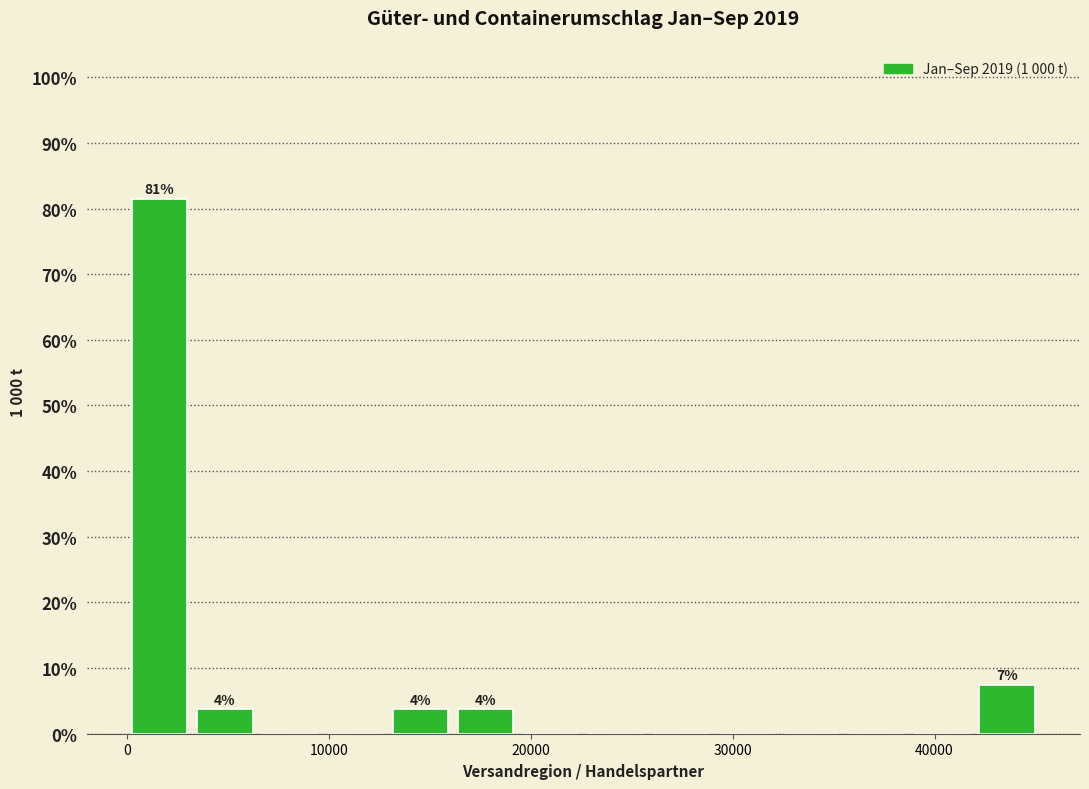

Read against the x-axis, roughly where is the centre of the tallest bar?

2000